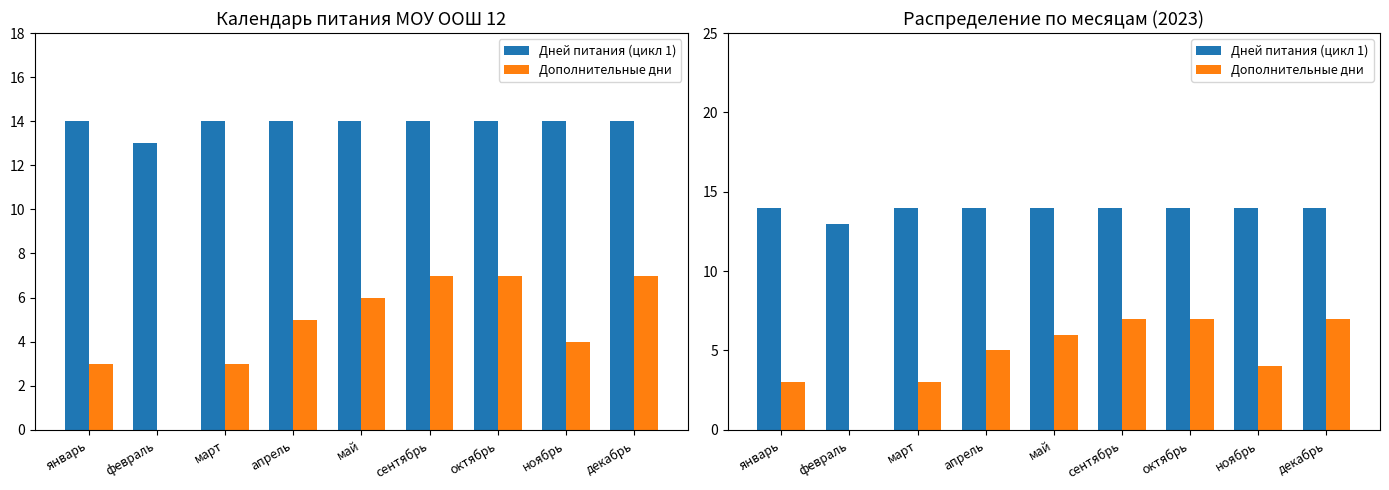

Which series has the largest total across all categories?

Дней питания (цикл 1)